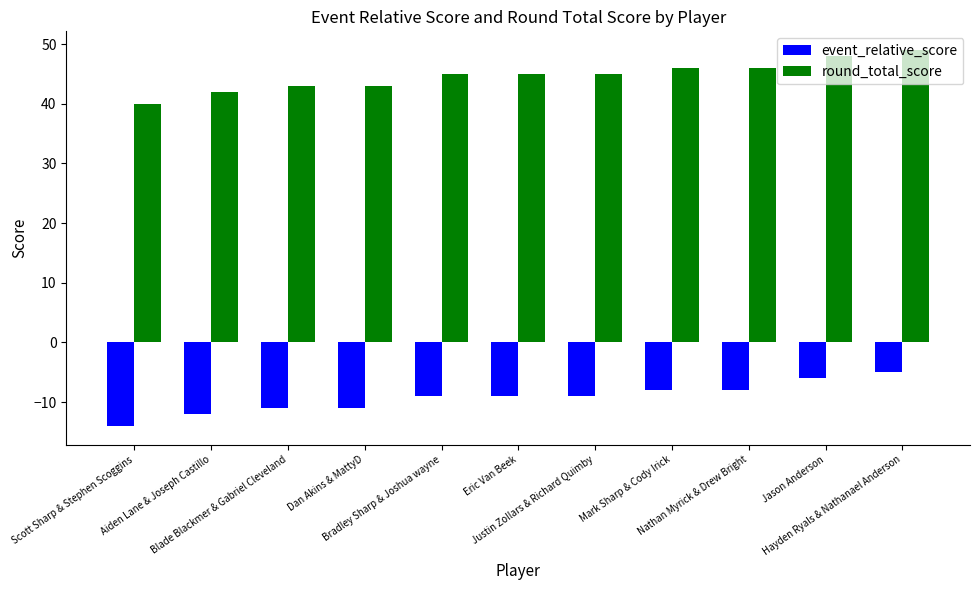

What is the value of the event_relative_score bar at the 10th from the left?

-6